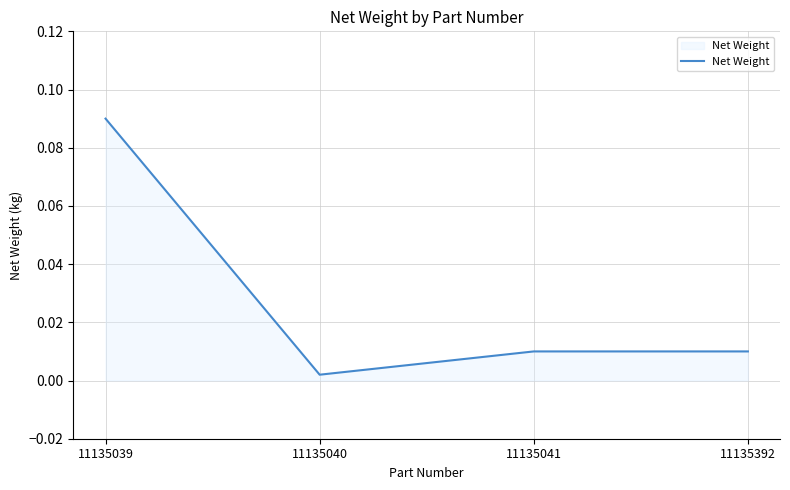

Where is the data nearest to the value 0?

11135040